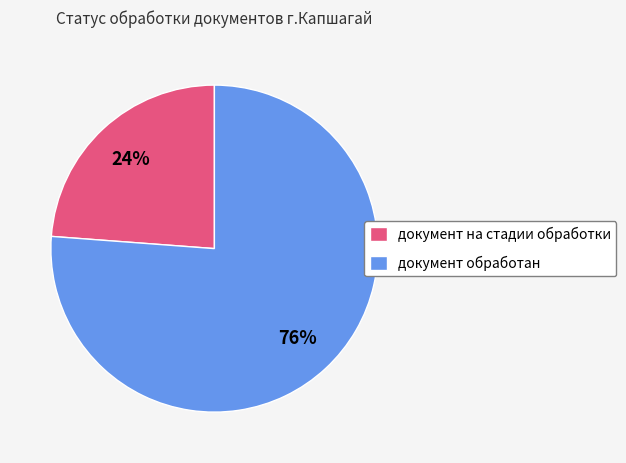

What percentage is the документ на стадии обработки slice, to the nearest percent?

24%